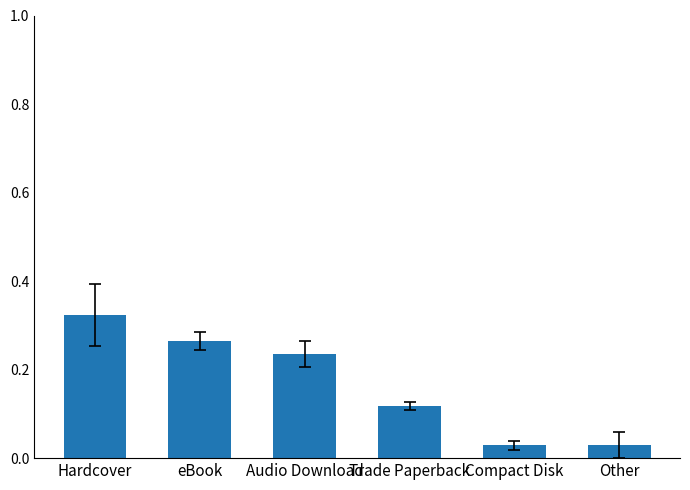

Which label corresponds to the largest value in the chart?

Hardcover